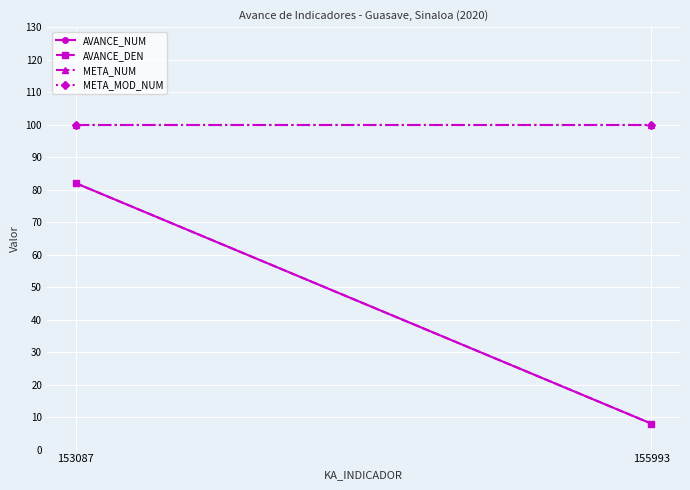

What is the greatest value displayed?

100